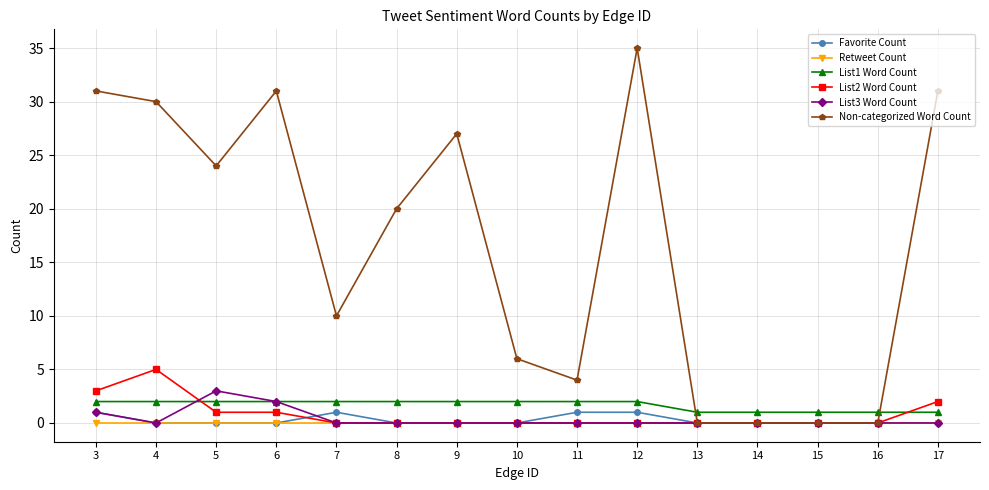

Between 3 and 12, which series saw the biggest shift?

Non-categorized Word Count